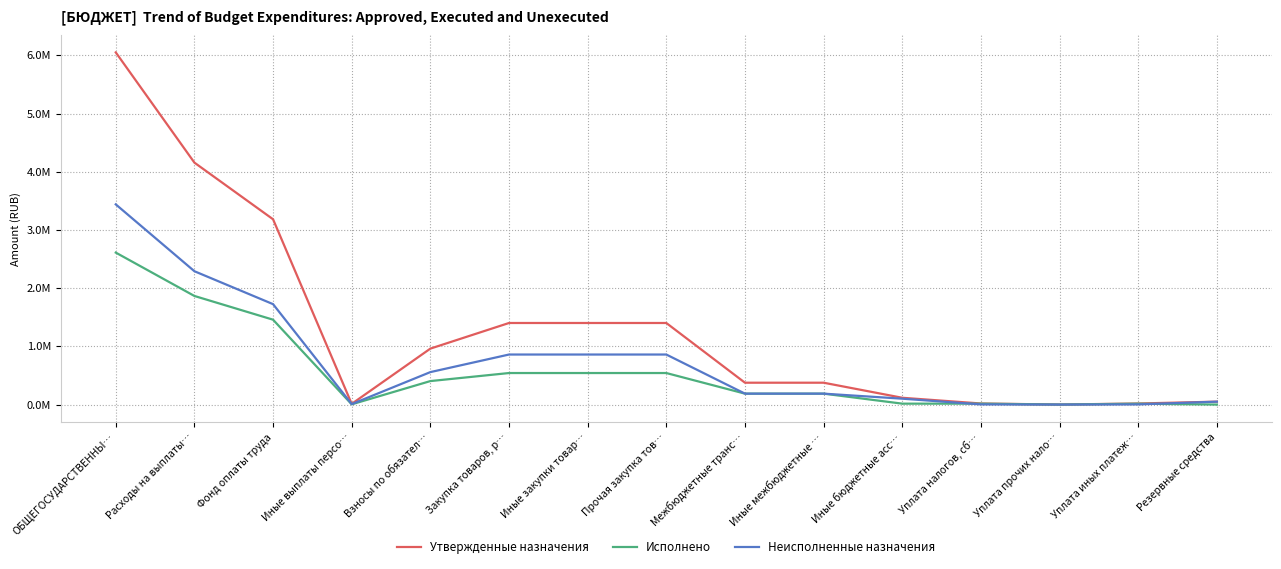

How many values in the Утвержденные назначения series exceed 375489?

9